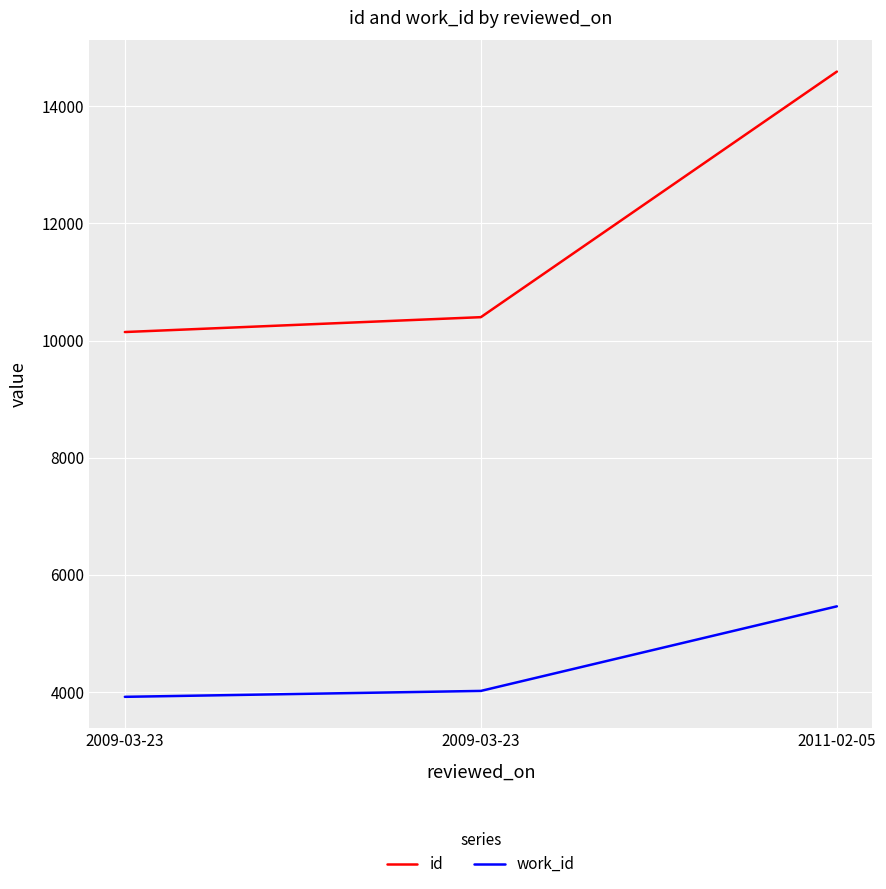

Count the number of data series in this chart.

2